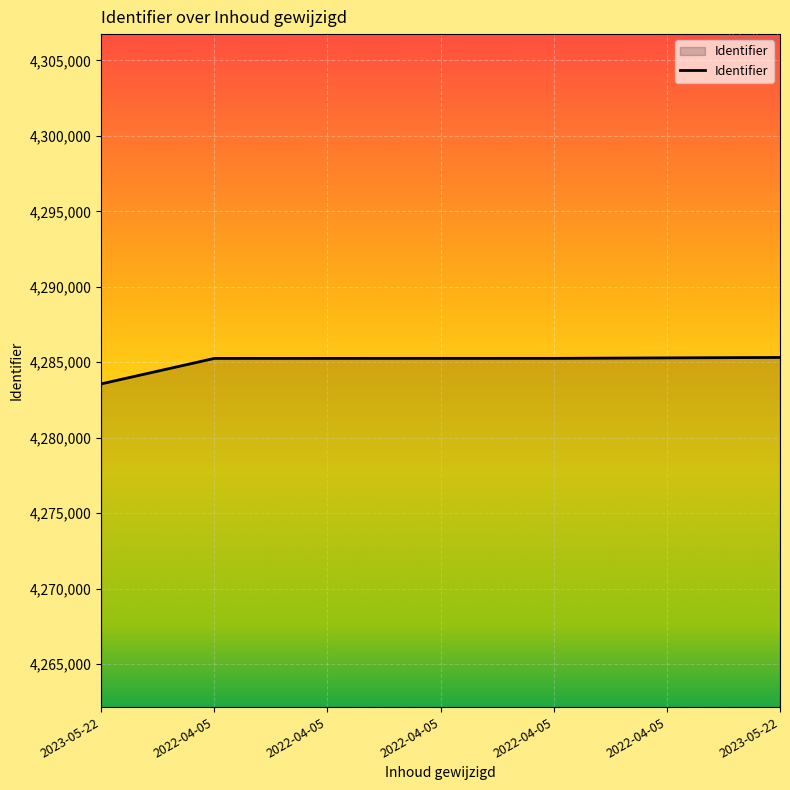

What is the minimum value shown in the chart?

4283569